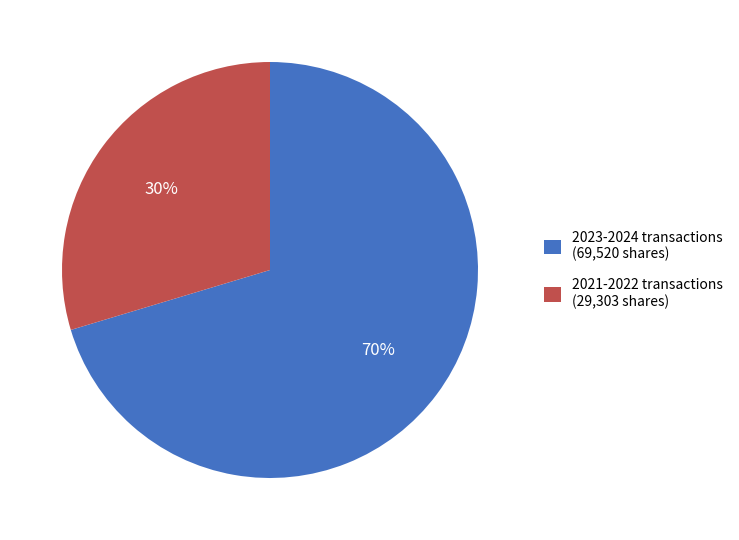

To the nearest percent, what is the combined percentage of 2021-2022 transactions (29,303 shares) and 2023-2024 transactions (69,520 shares)?

100%